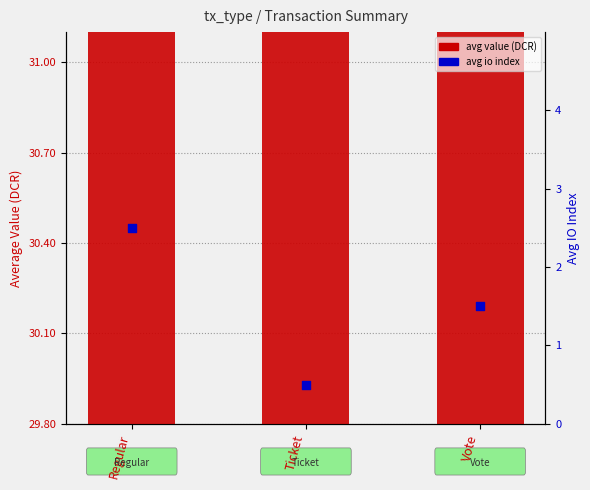

Is the value of avg io index at Vote greater than the value of avg value (DCR) at Regular?

No